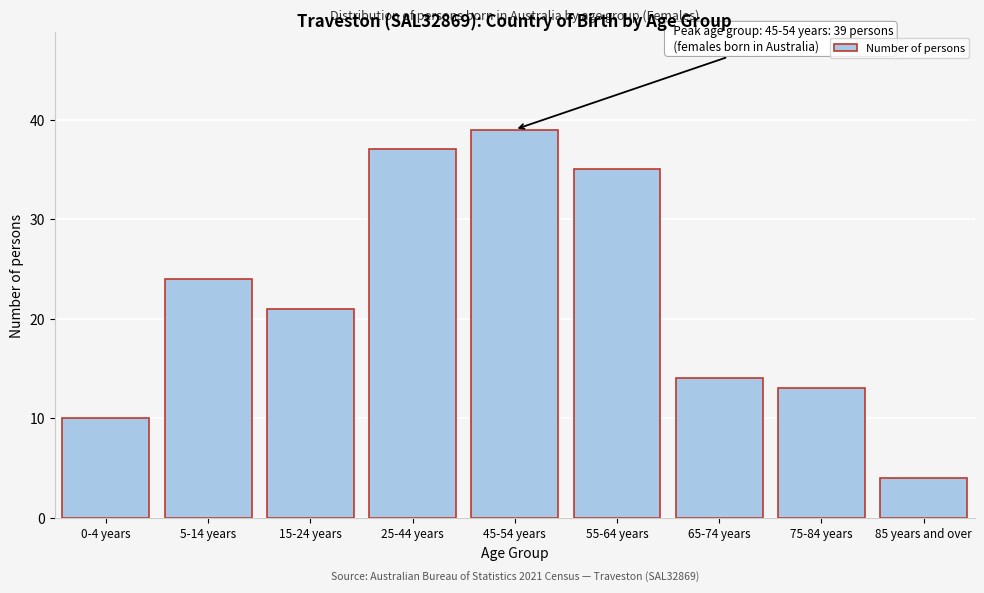

Reading left to right, list all the values displayed in this chart.

10	24	21	37	39	35	14	13	4